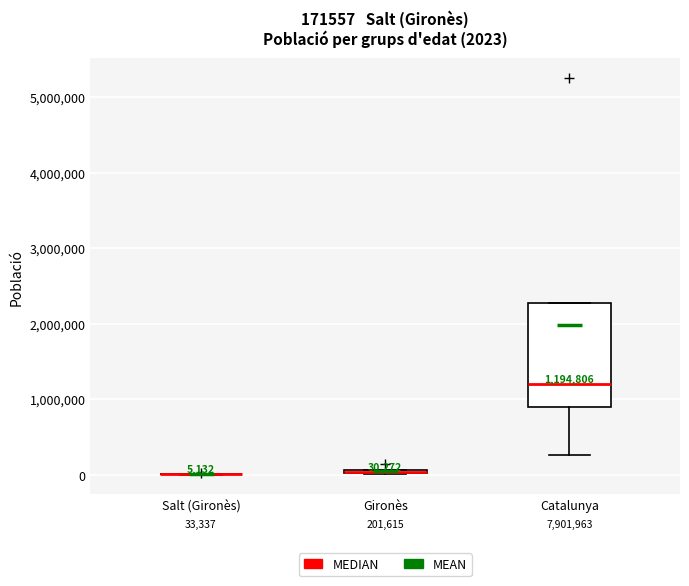

Comparing the boxes themselves (not the whiskers), which one is the tallest?

Catalunya